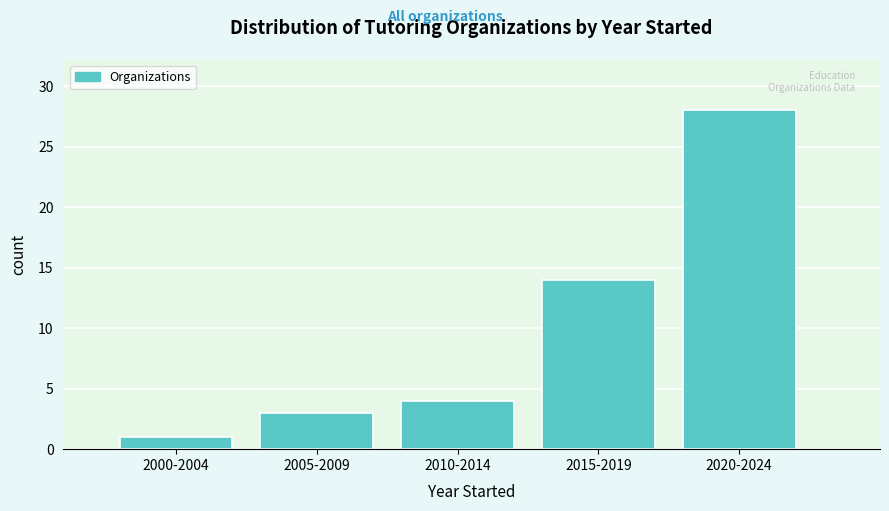

Reading left to right, list all the values displayed in this chart.

1	3	4	14	28